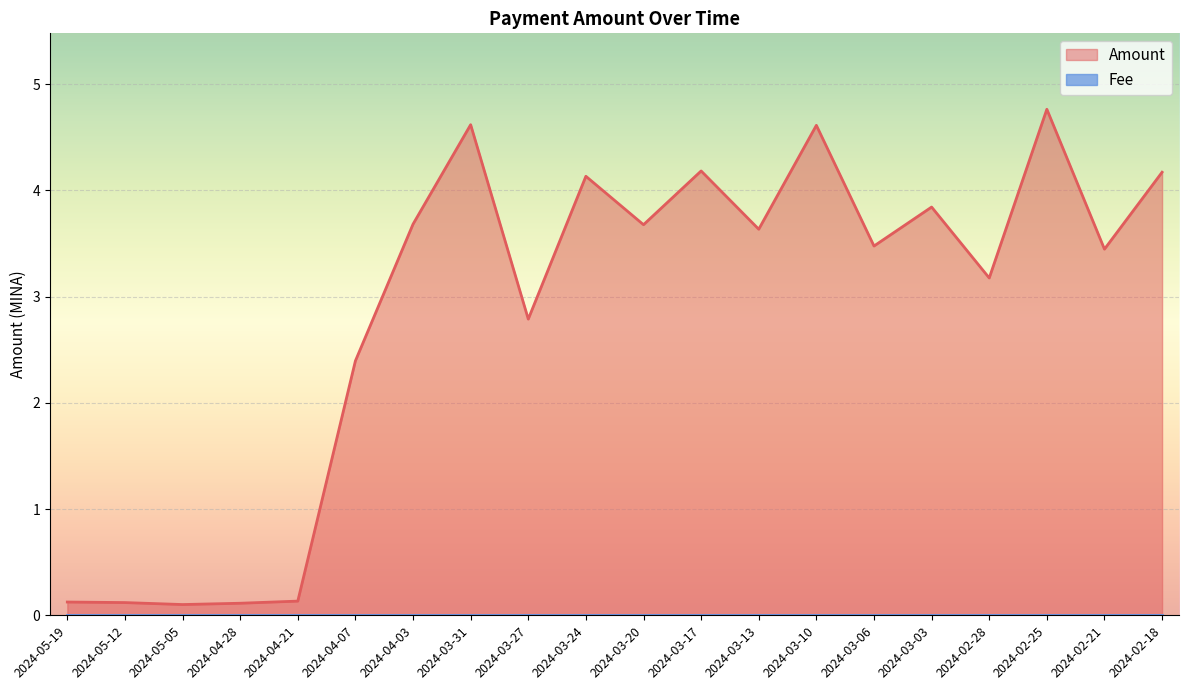

What position from the right is 2024-03-17?

9